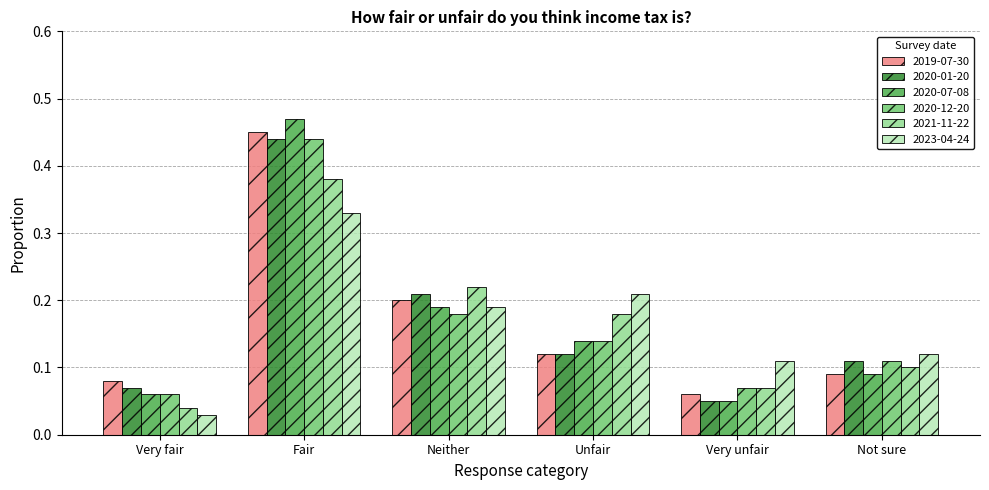

What is the total value across all series at Unfair?

0.9